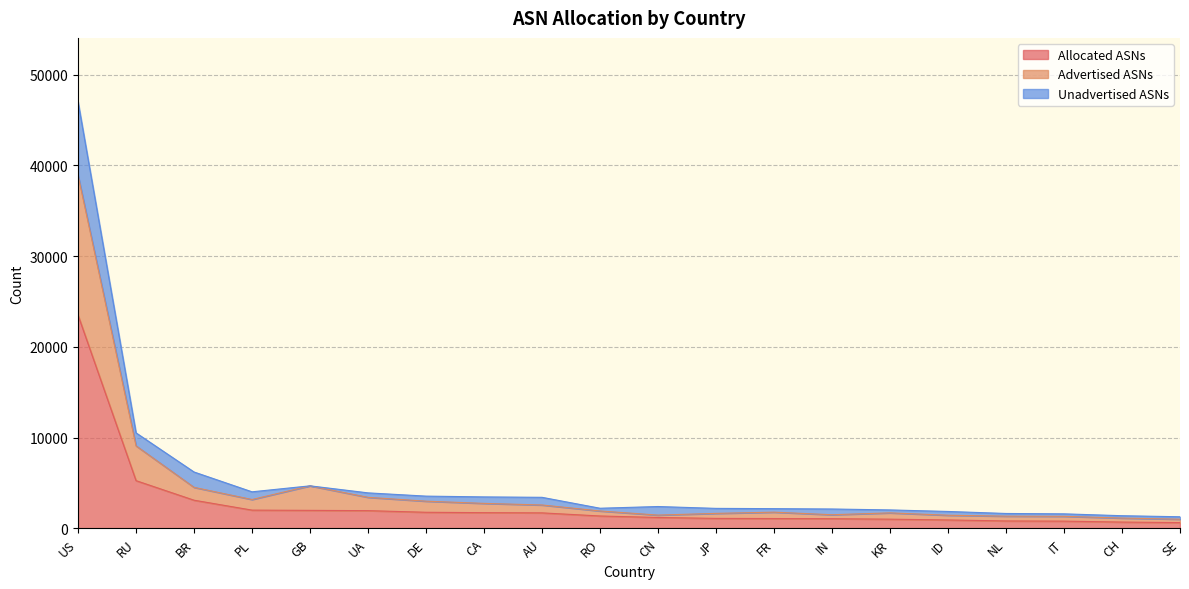

What is the highest value of the Allocated ASNs series?

23494